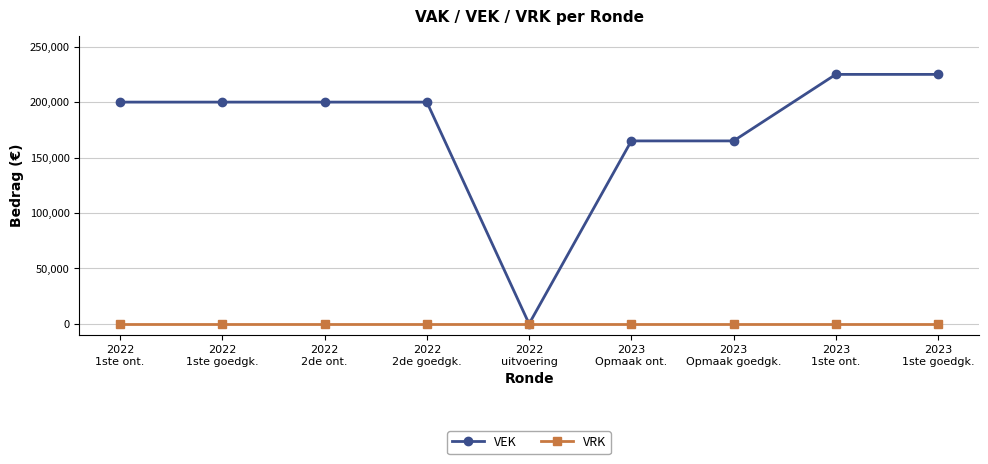

Which series has the largest total across all categories?

VEK